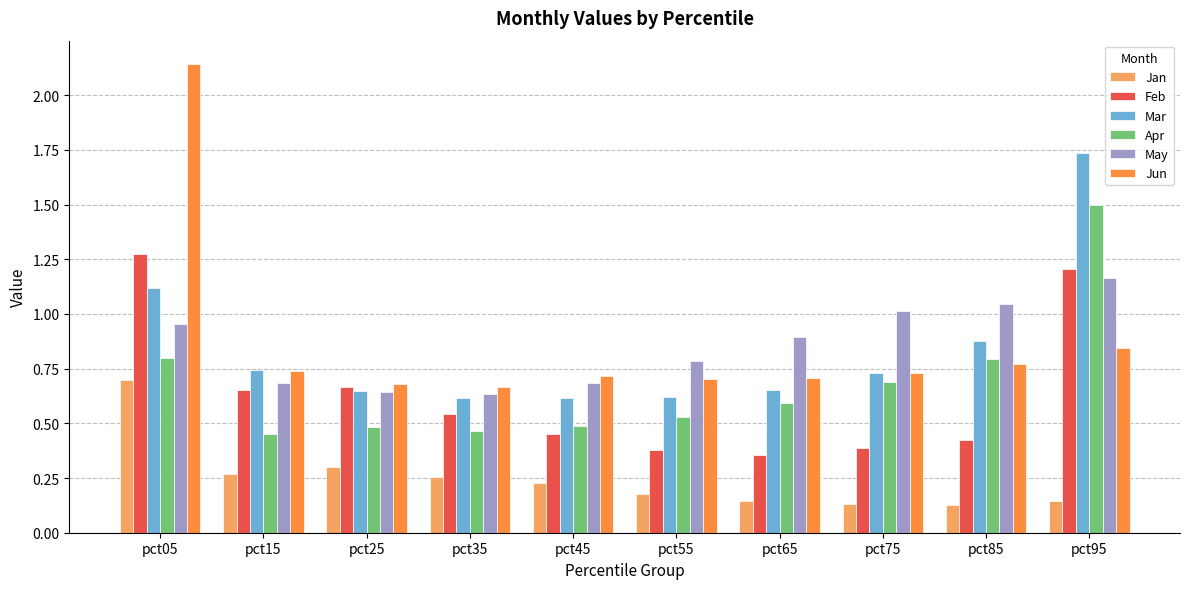

Count the number of data series in this chart.

6